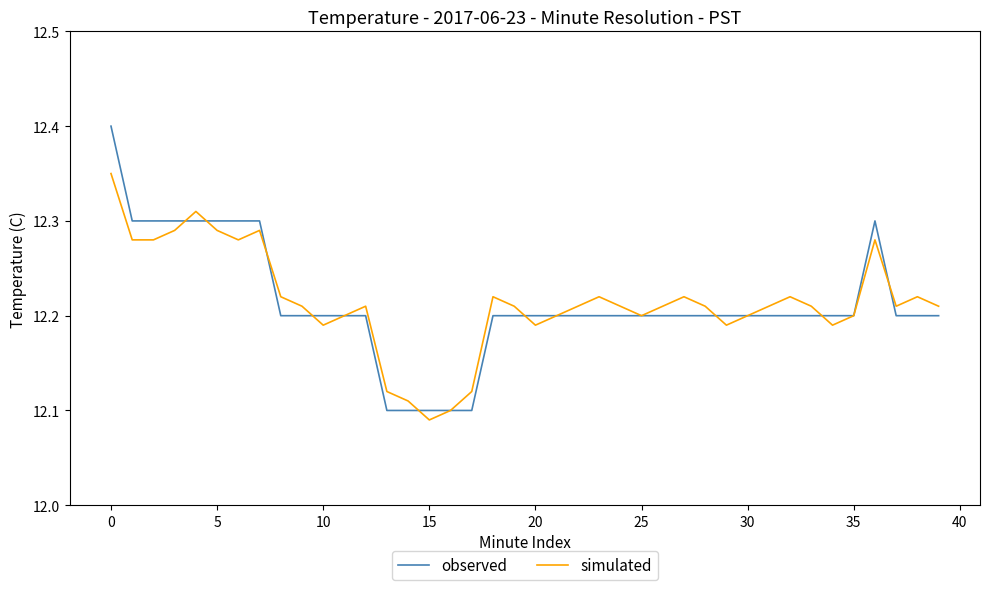

Rank the series by their maximum value, from highest to lowest.

observed, simulated